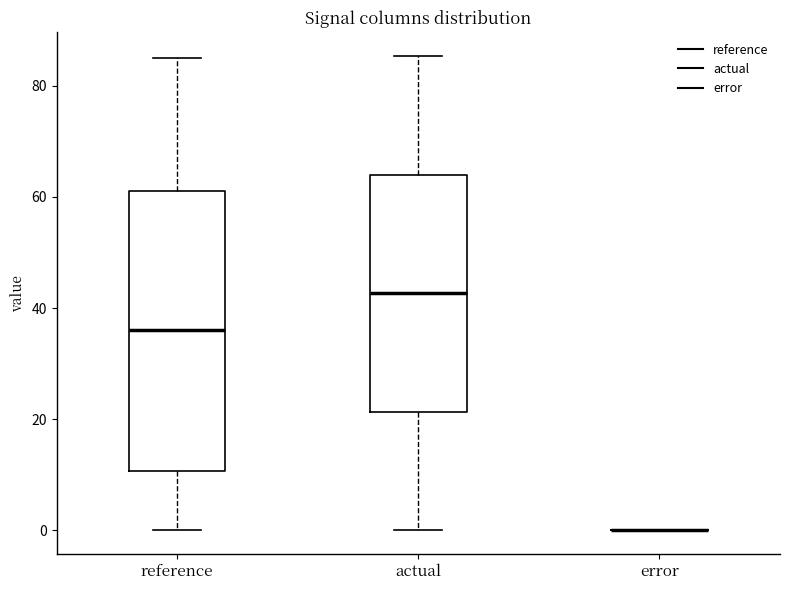

Which box is the tallest, from its lower edge to its upper edge?

reference